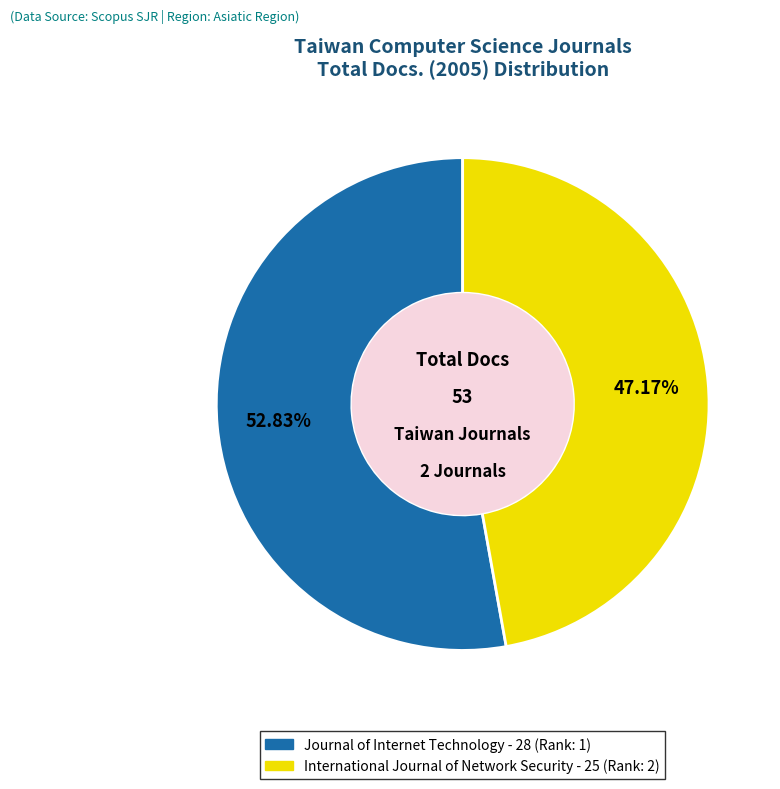

What percentage is the International Journal of Network Security slice, to the nearest percent?

47%